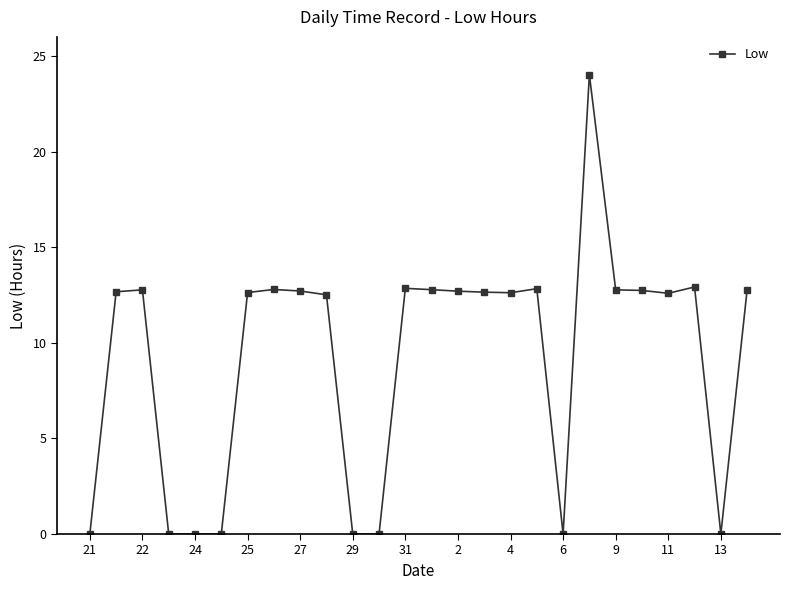

How many data points are less than 12?

8